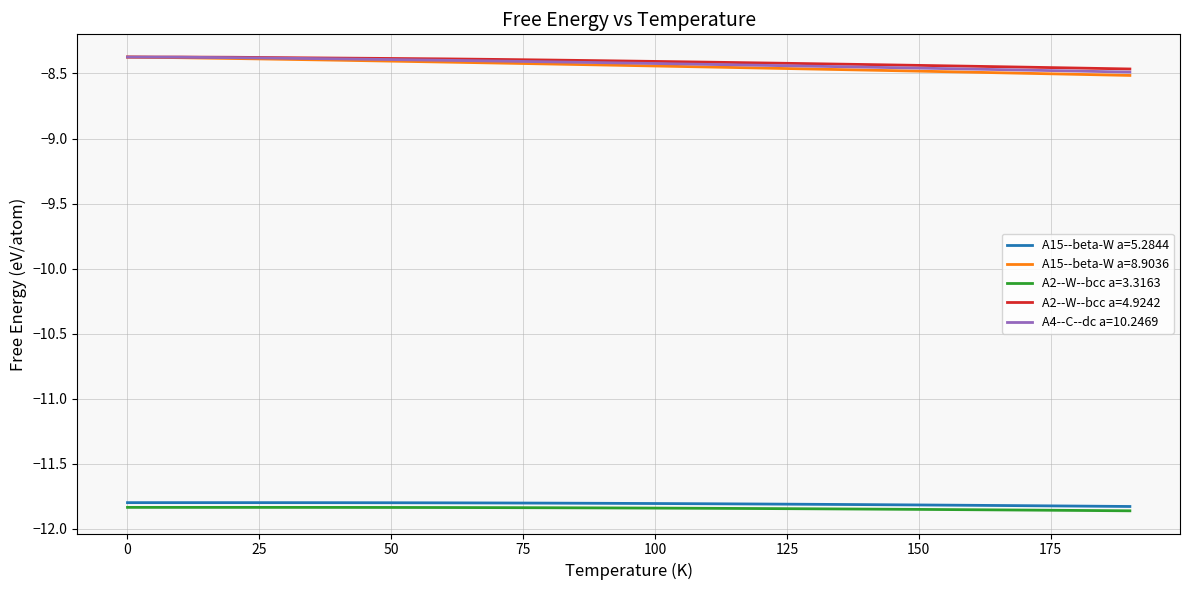

True or false: A2--W--bcc a=3.3163 and A15--beta-W a=8.9036 cross at least once.

False